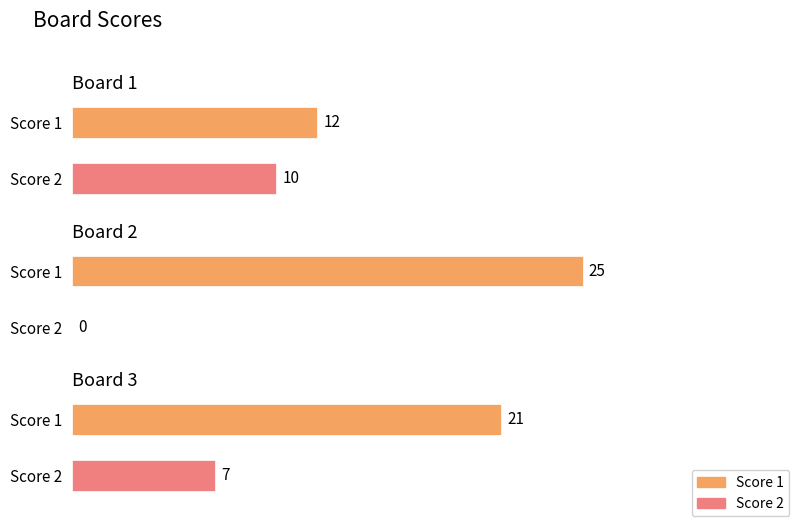

What is the difference between the maximum and minimum values in the Score 1 series?

13